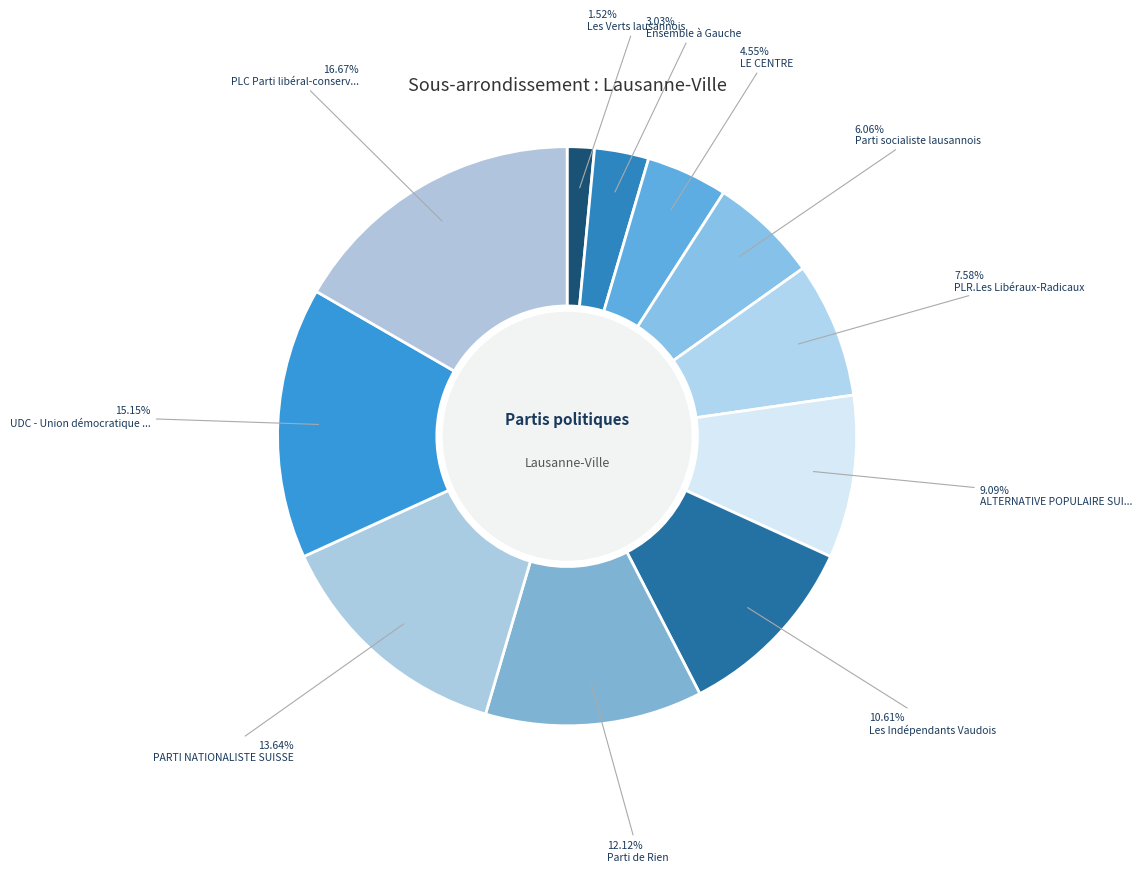

Count the number of slices in the pie.

11